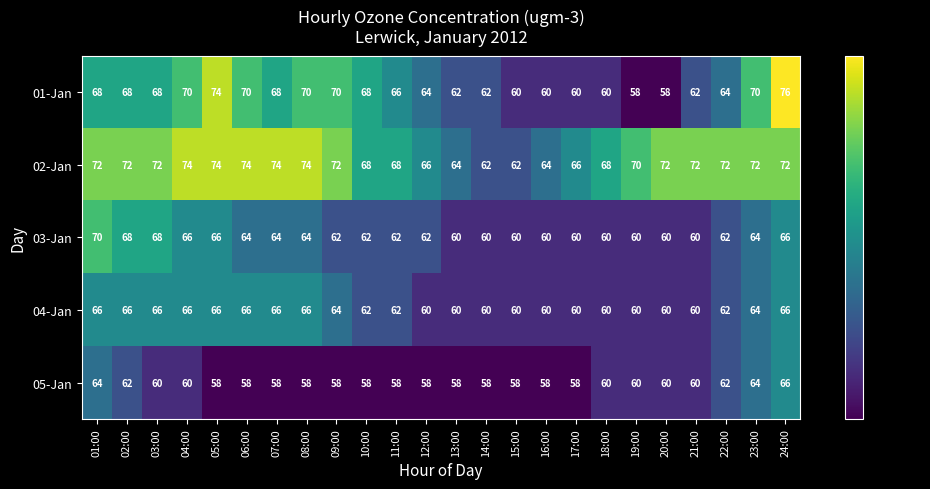

How many categories are shown in the chart?

24